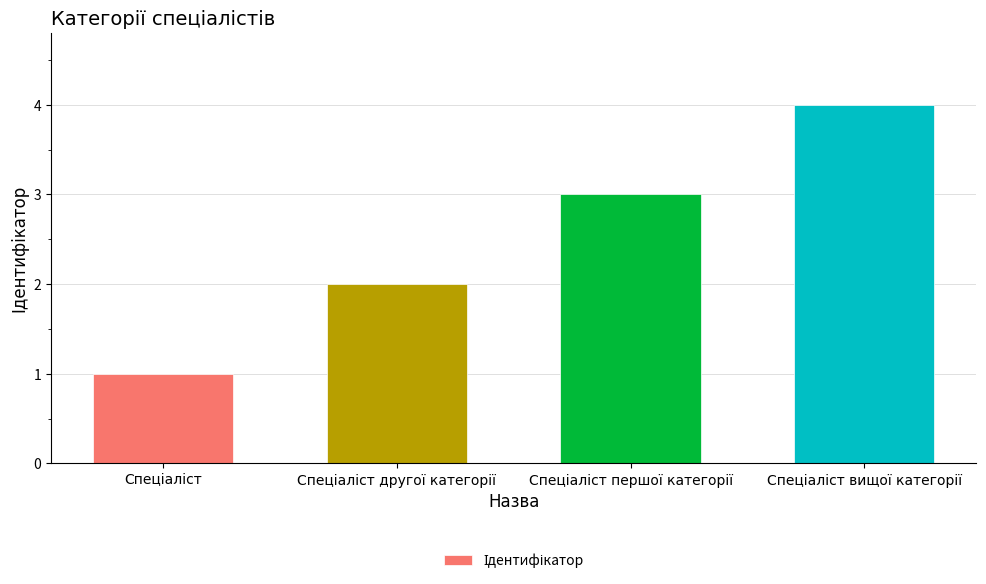

What is the difference between the second highest and second lowest values?

1